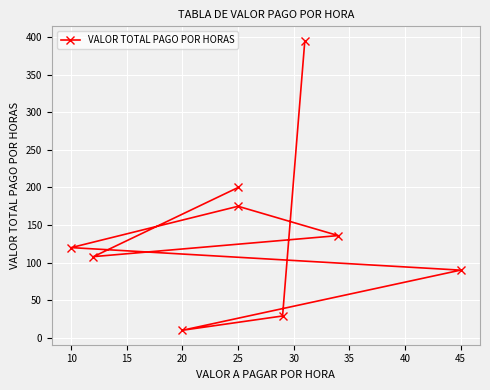

How many lines are shown in the chart?

1